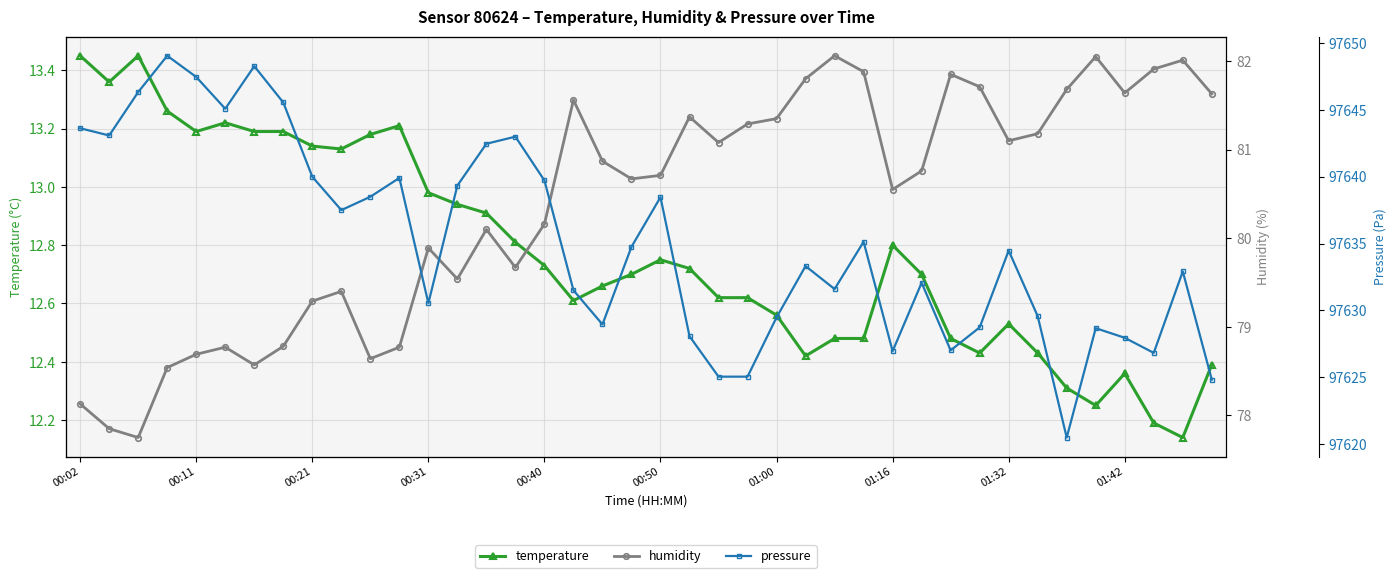

What is the sum of the pressure values at 00:50 and 00:31?

195269.0